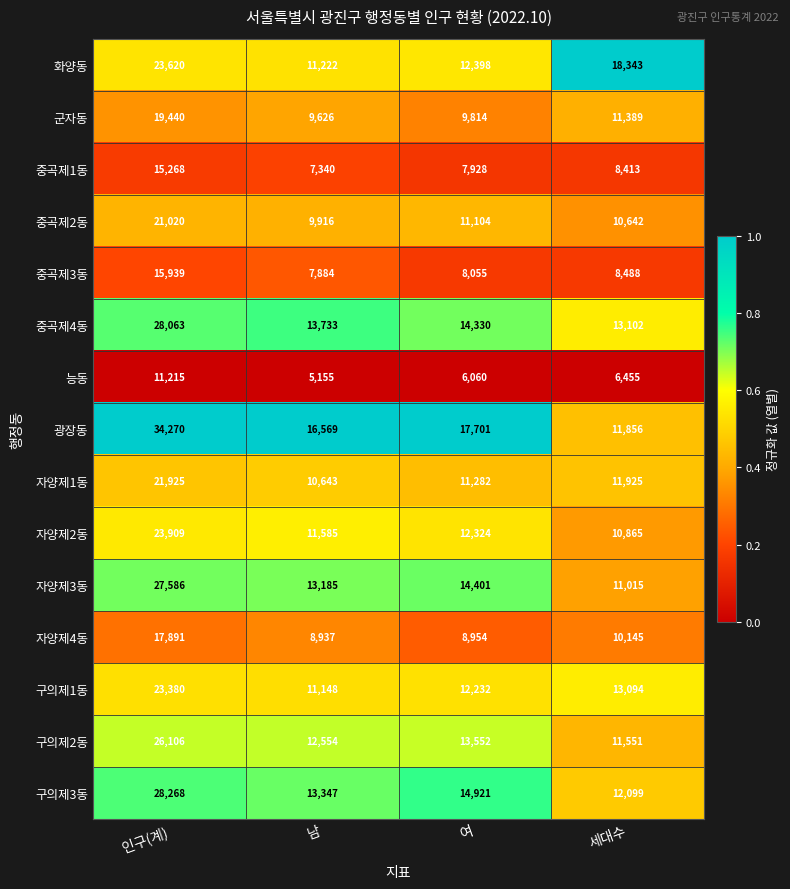

The value of 광장동 at 세대수 is 8059. True or false?

False